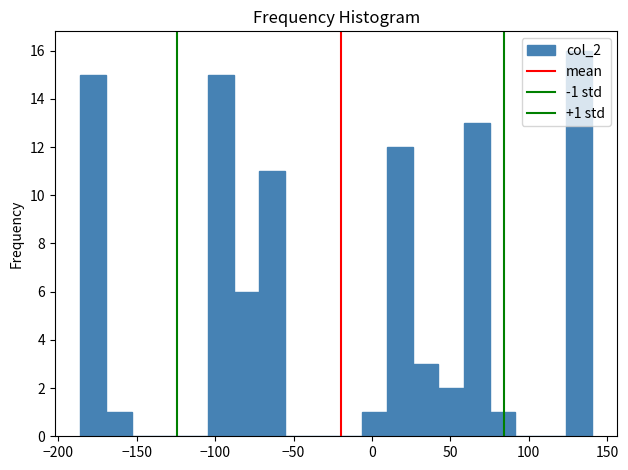

Read against the x-axis, roughly where is the centre of the tallest bar?

130